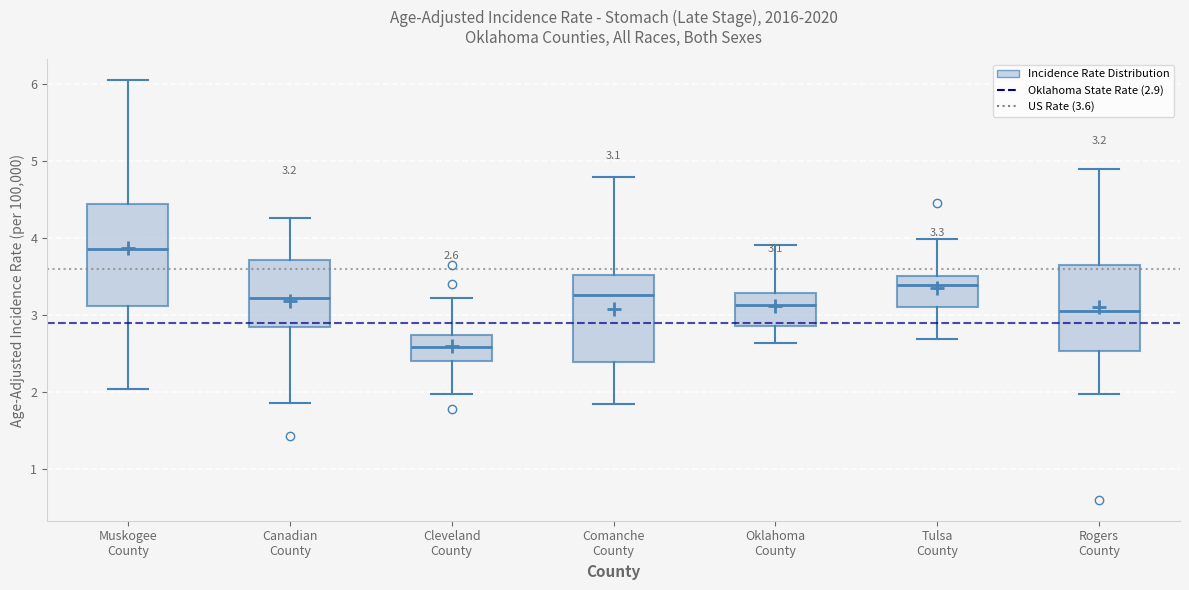

Which box is the tallest, from its lower edge to its upper edge?

Muskogee County